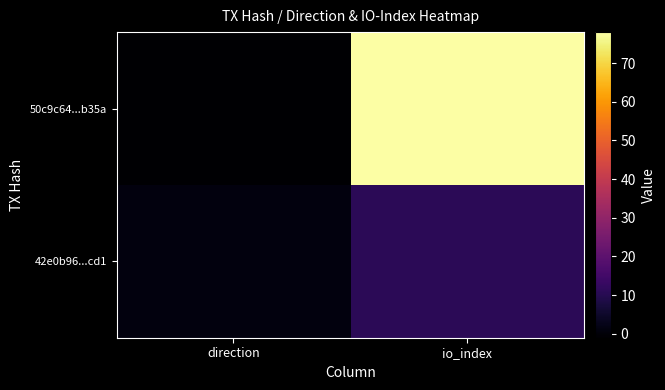

List the series in order of their overall mean, highest first.

50c9c64...b35a, 42e0b96...cd1